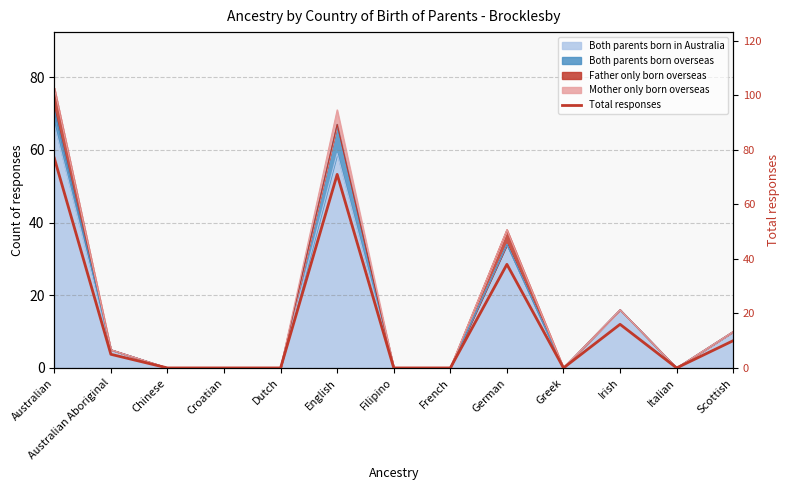

The value at Chinese is -40. True or false?

False